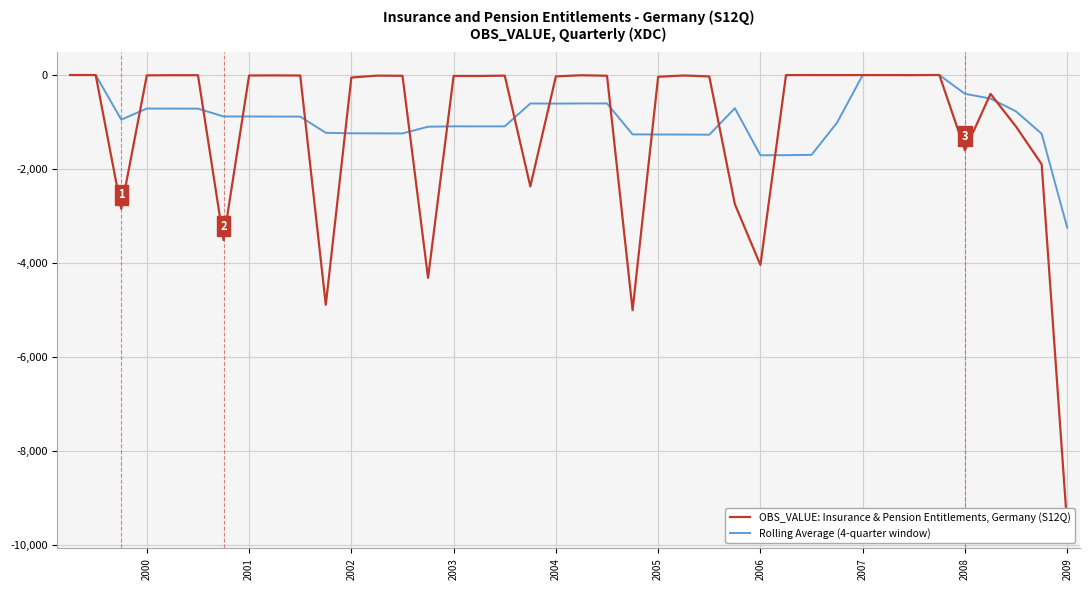

What is the lowest value of the Rolling Average (4-quarter window) series?

-3250.0